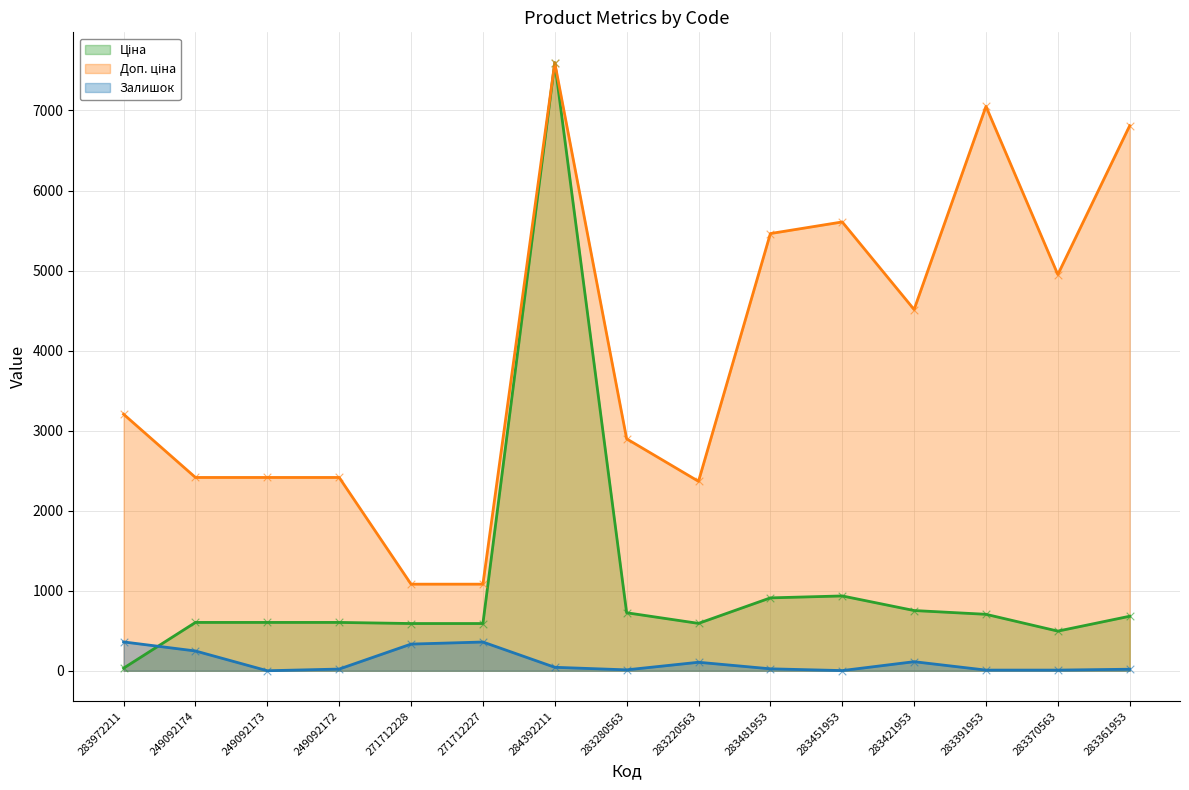

At which category is the sum across all series the highest?

284392211